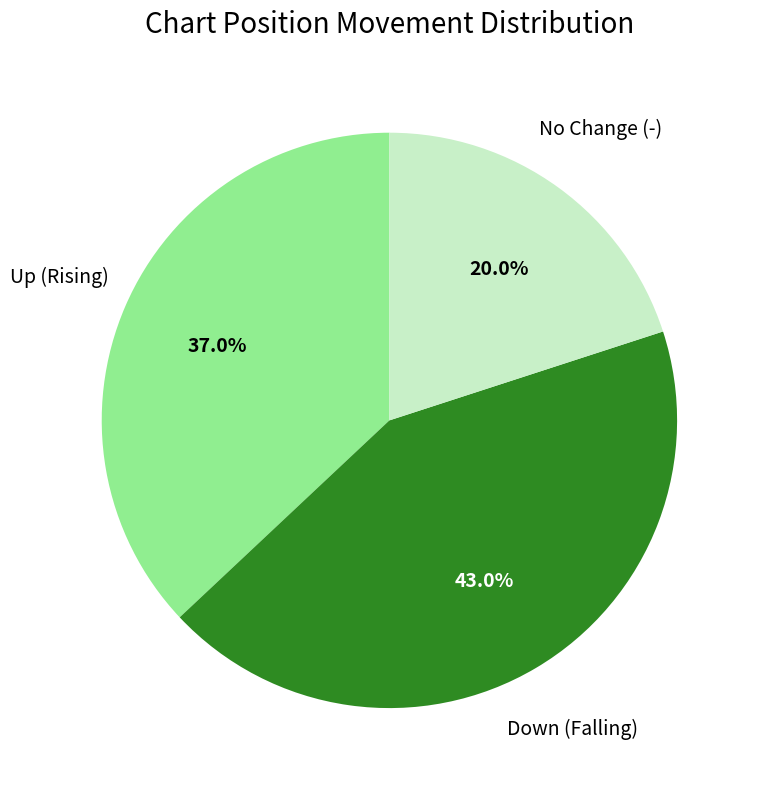

Rank the categories by value from lowest to highest.

No Change (-), Up (Rising), Down (Falling)